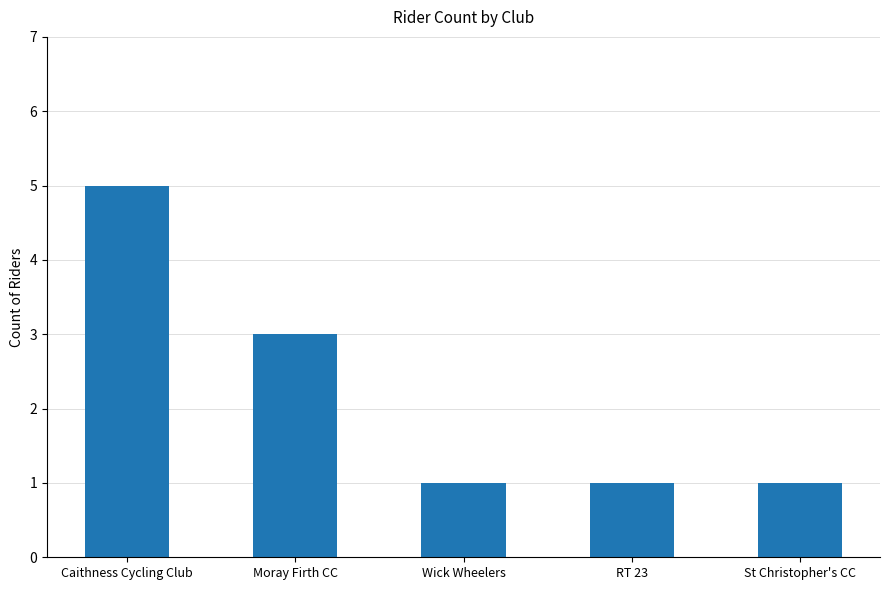

What is the label of the 2nd bar from the left?

Moray Firth CC